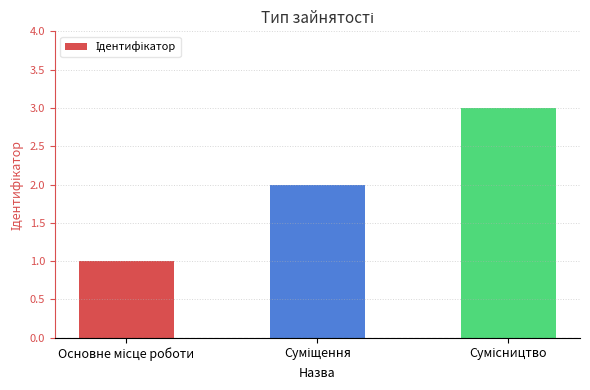

How many bars are there in total?

3